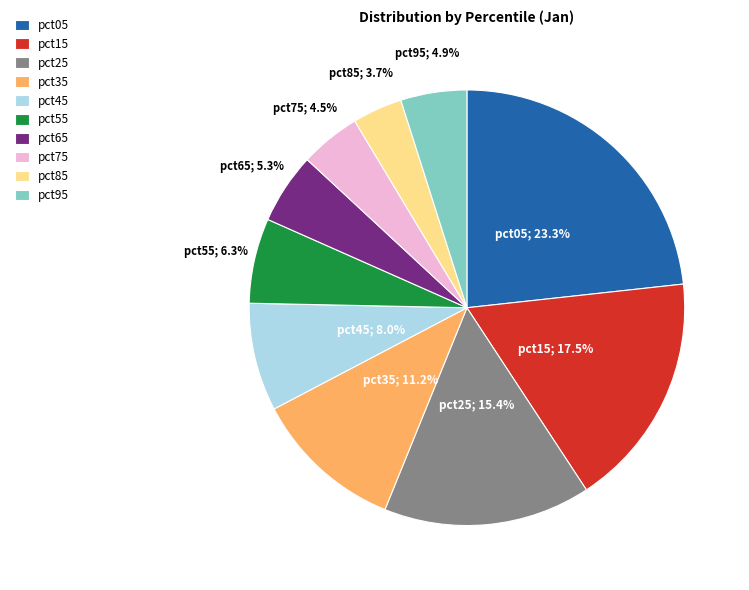

True or false: pct25 accounts for 9% of the total.

False